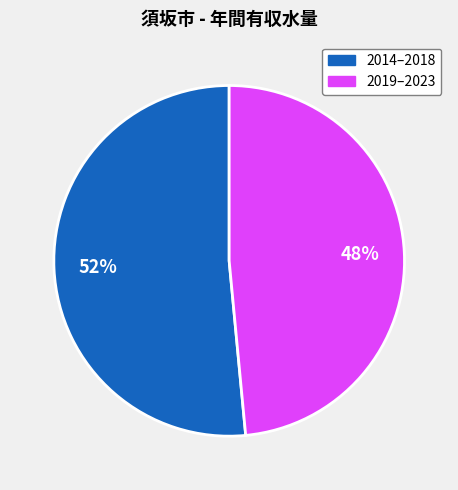

Does 2019–2023 account for over 50% of the chart?

No